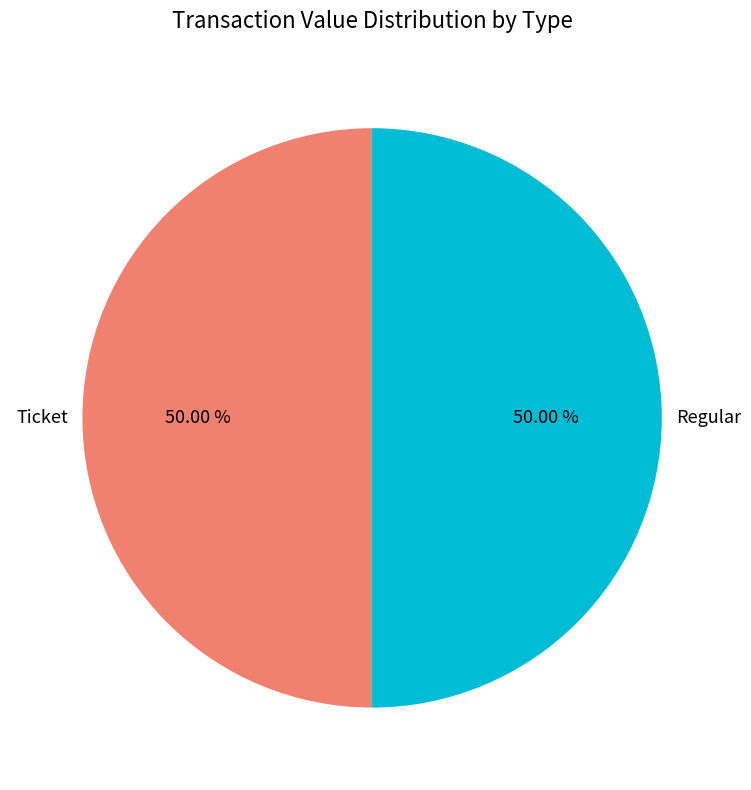

What is the ratio of the value at Ticket to the value at Regular?

1.0